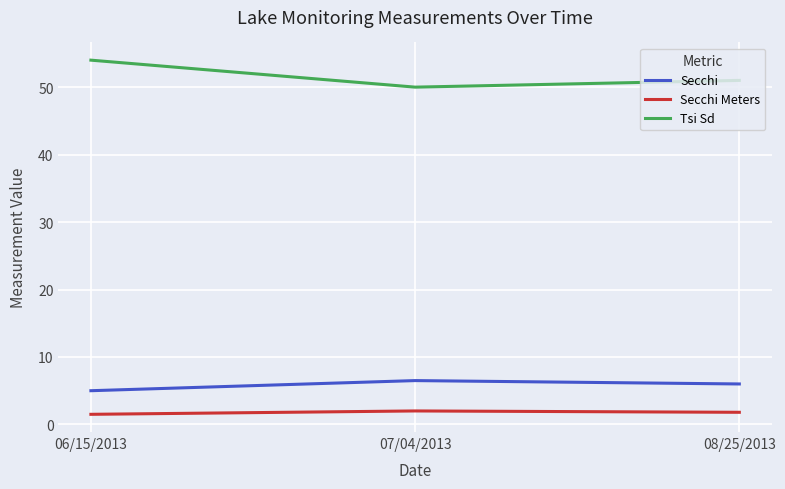

What is the total value across all series at 08/25/2013?

58.8